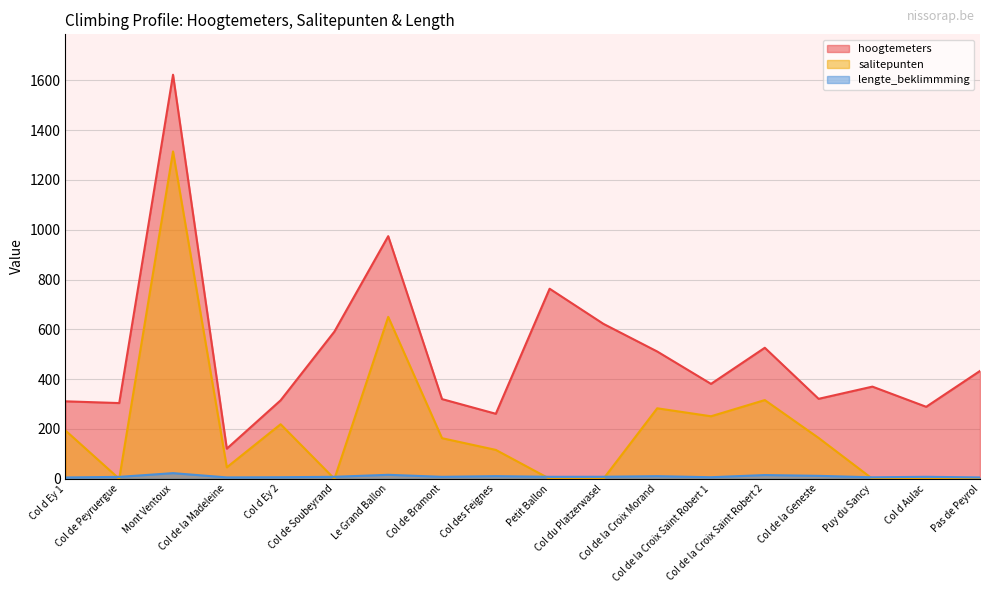

True or false: salitepunten has a value of 138.9 at Col de la Croix Saint Robert 2.

False